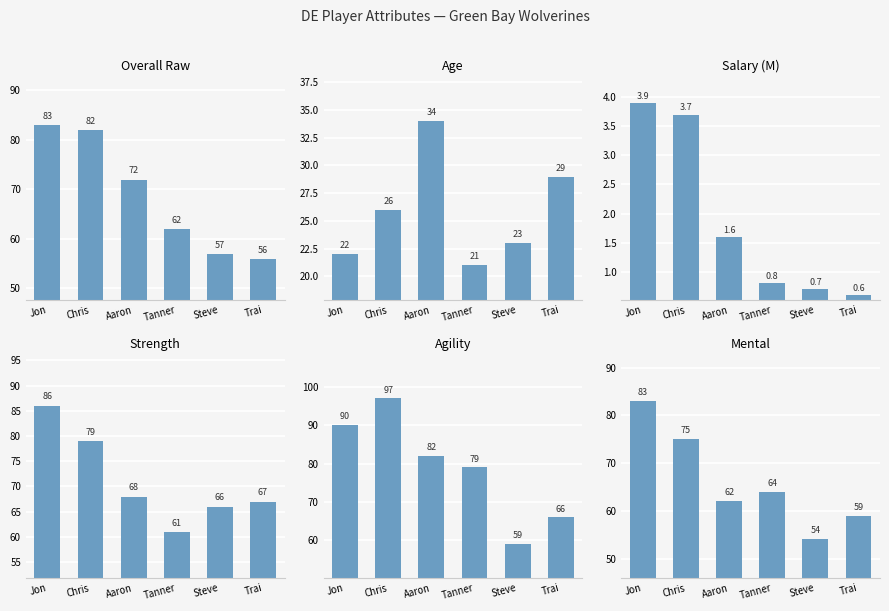

The value of age at Jon is 22.0. True or false?

True